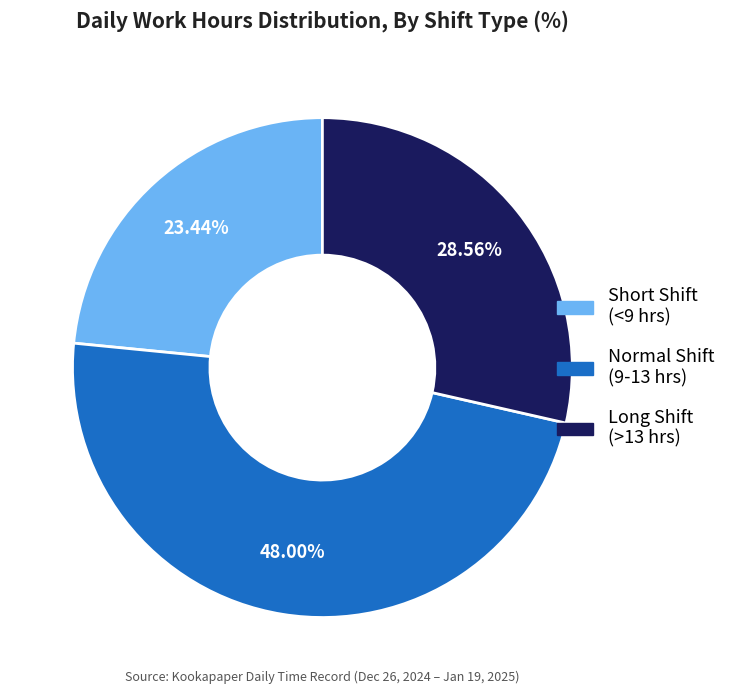

Is there any slice that represents more than half of the pie?

No